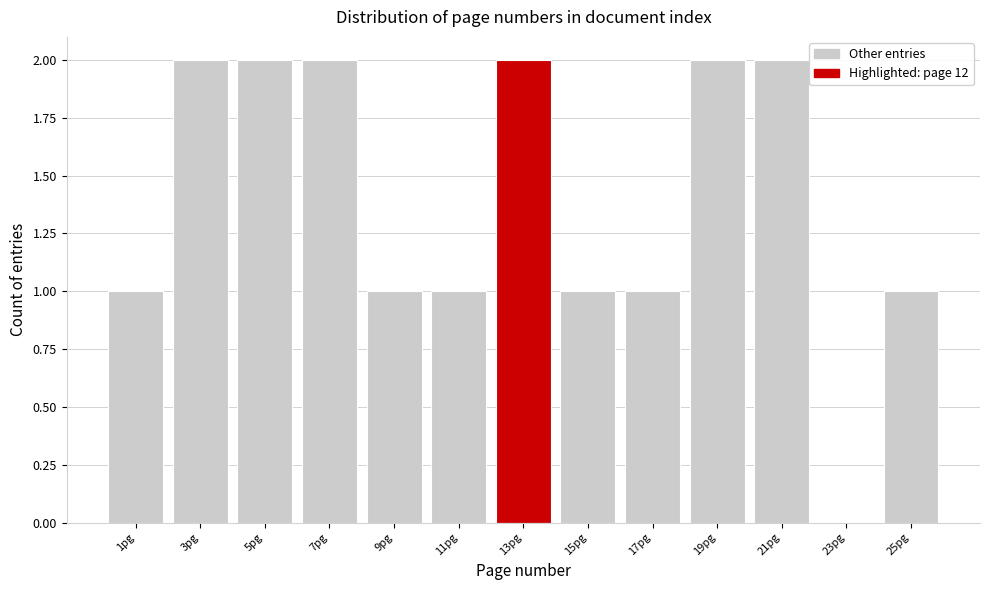

Reading left to right, transcribe this chart: for each bar, give the range it covers on the x-axis and its height. The values are not printed on the chart, so give them approximately, as read against the axis.

0 to 2: 1
2 to 4: 2
4 to 6: 2
6 to 8: 2
8 to 10: 1
10 to 12: 1
12 to 14: 2
14 to 16: 1
16 to 18: 1
18 to 20: 2
20 to 22: 2
22 to 24: 0
24 to 26: 1